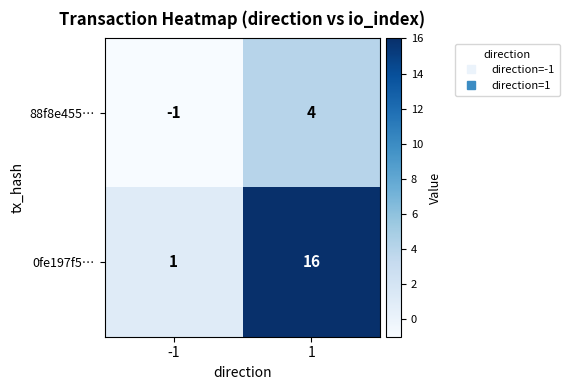

List the series in order of their peak value, lowest first.

88f8e455…, 0fe197f5…